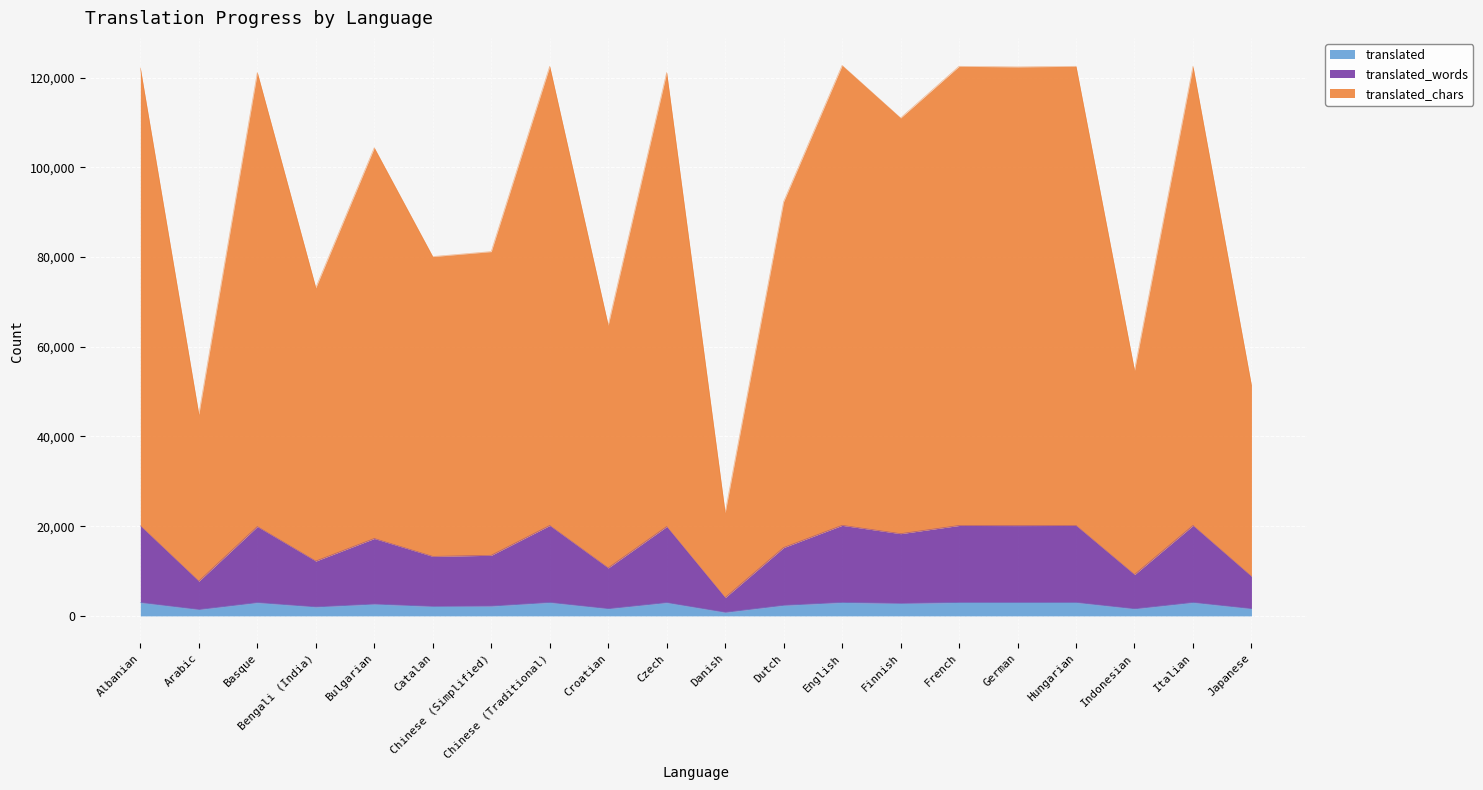

What is the total value across all series at French?

122543